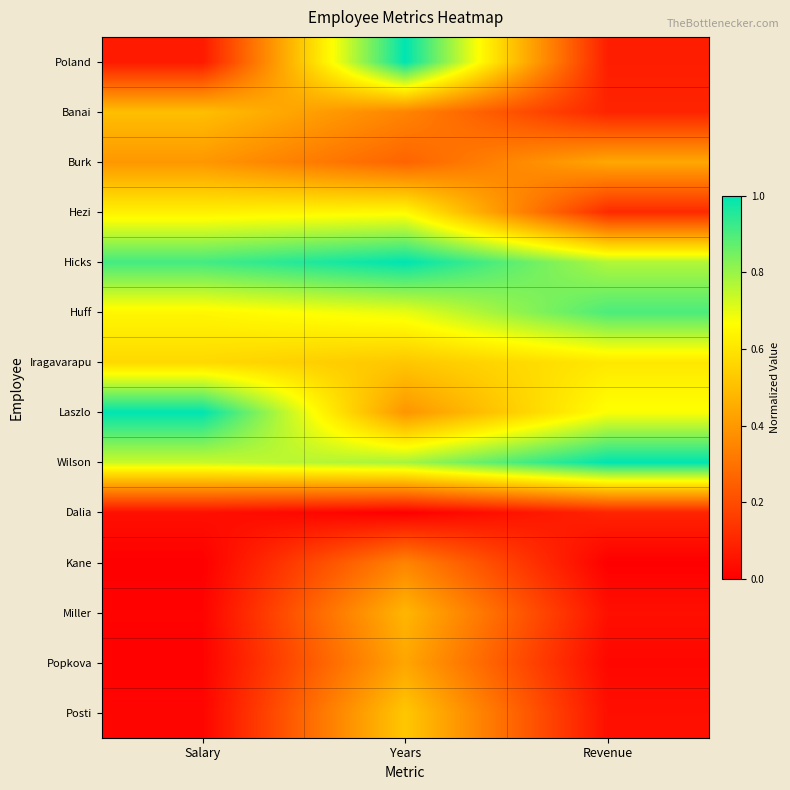

List the series in order of their peak value, lowest first.

Dalia, Kane, Popkova, Burk, Miller, Banai, Posti, Iragavarapu, Hezi, Huff, Poland, Hicks, Laszlo, Wilson